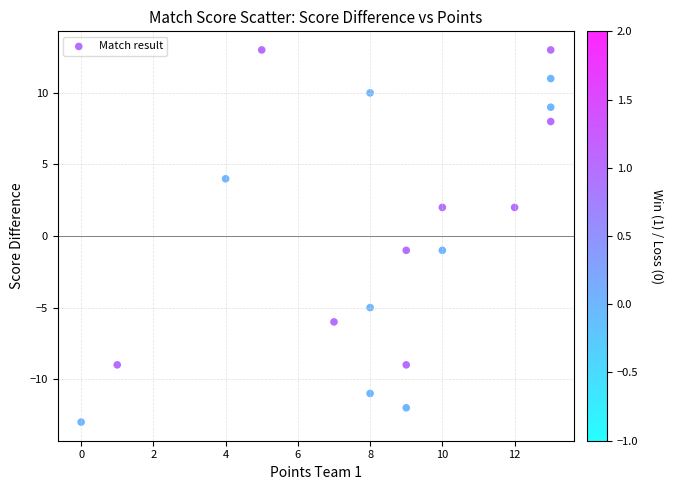

What is the range of Y values (max minus min)?

26